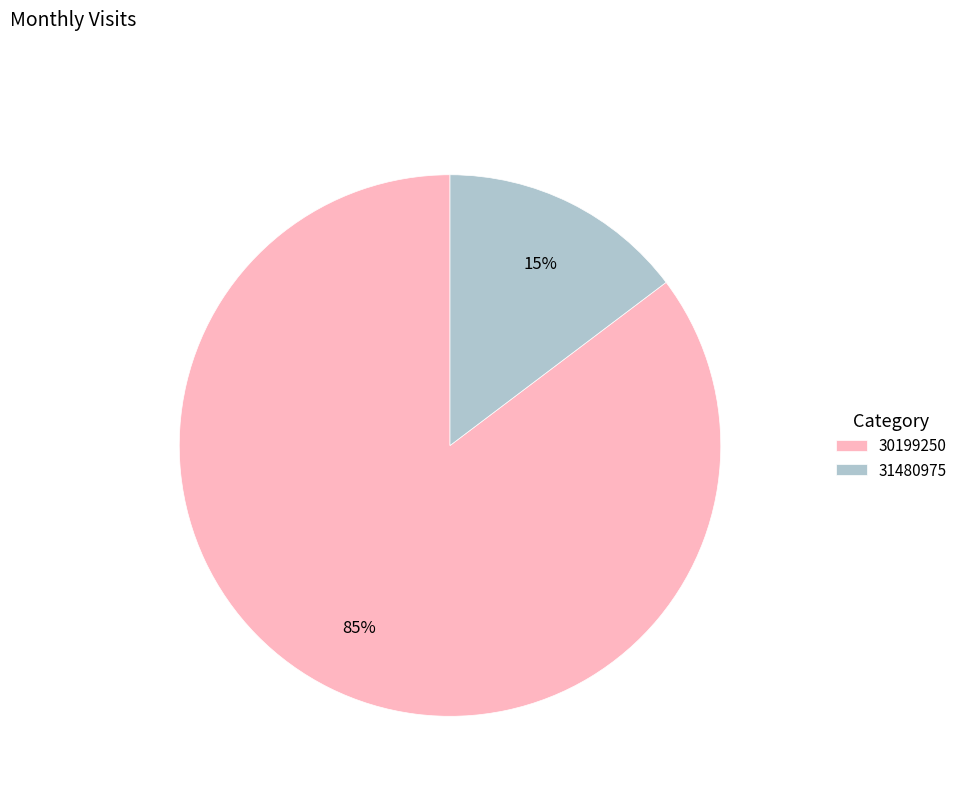

Is the sum of 30199250 and 31480975 greater than half?

Yes